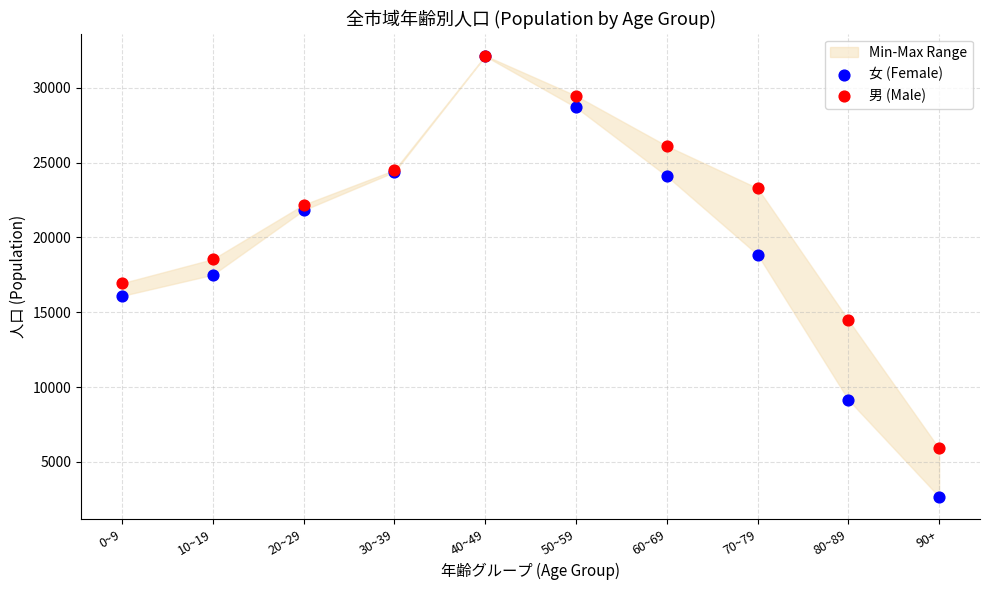

Which series contains the lowest Y value?

女 (Female)